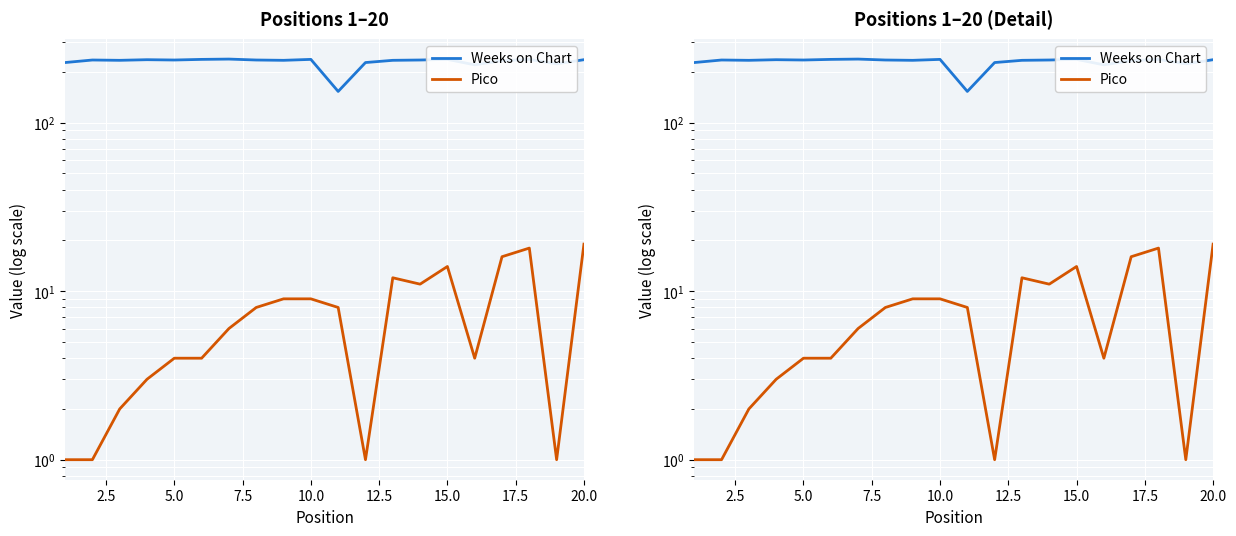

How many interior local valleys does the Pico series have?

4